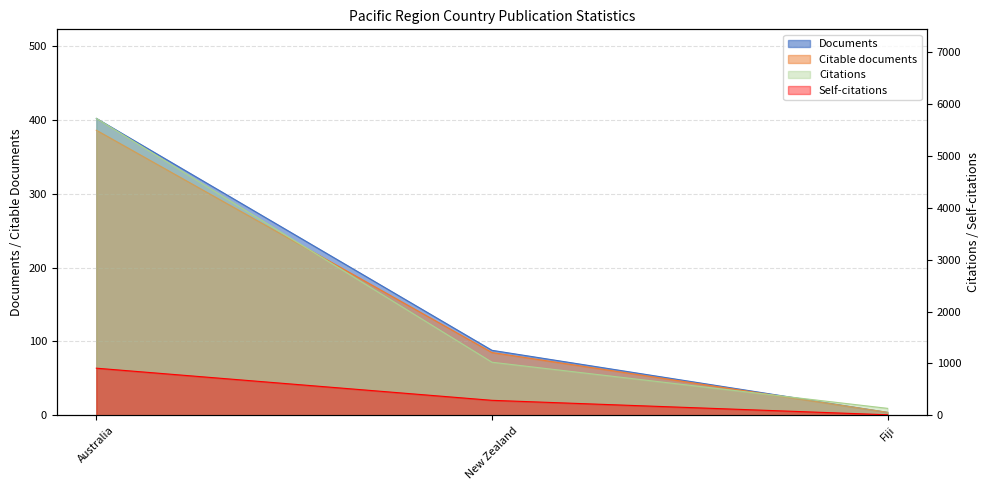

At which category is the sum across all series the highest?

Australia